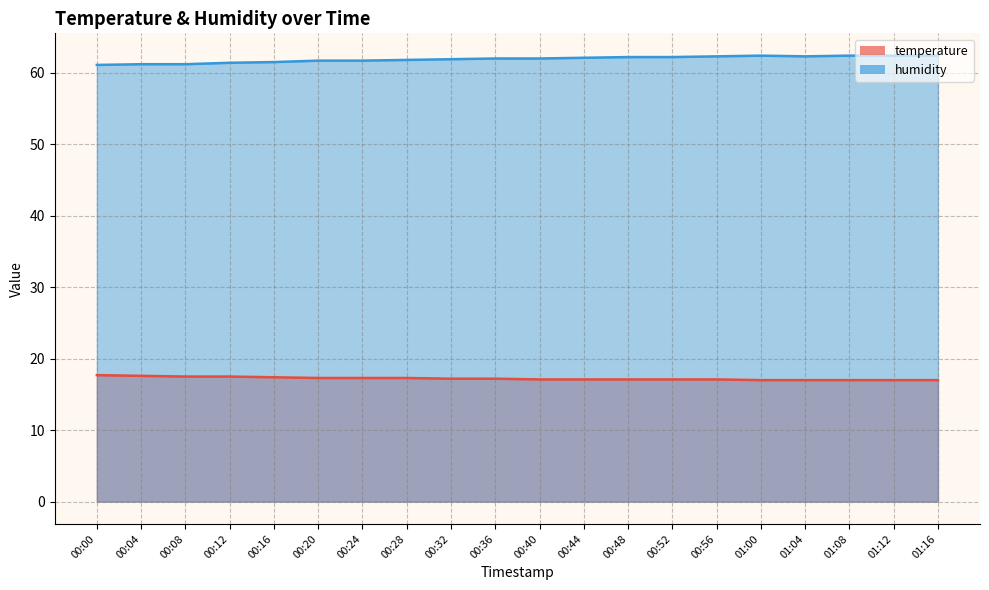

Which category has the highest value in the humidity series?

01:00